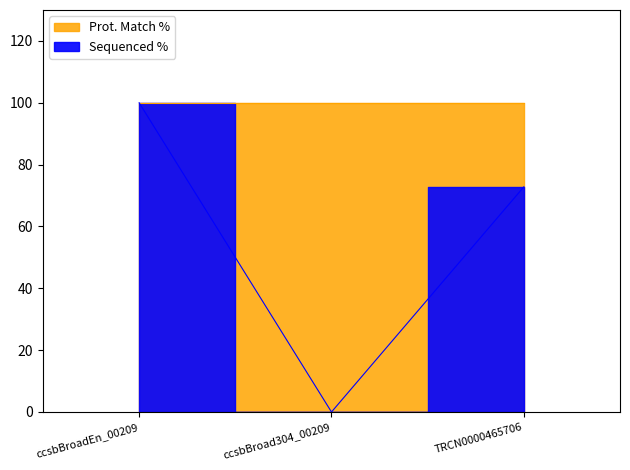

Count the number of values greater than 72.

2